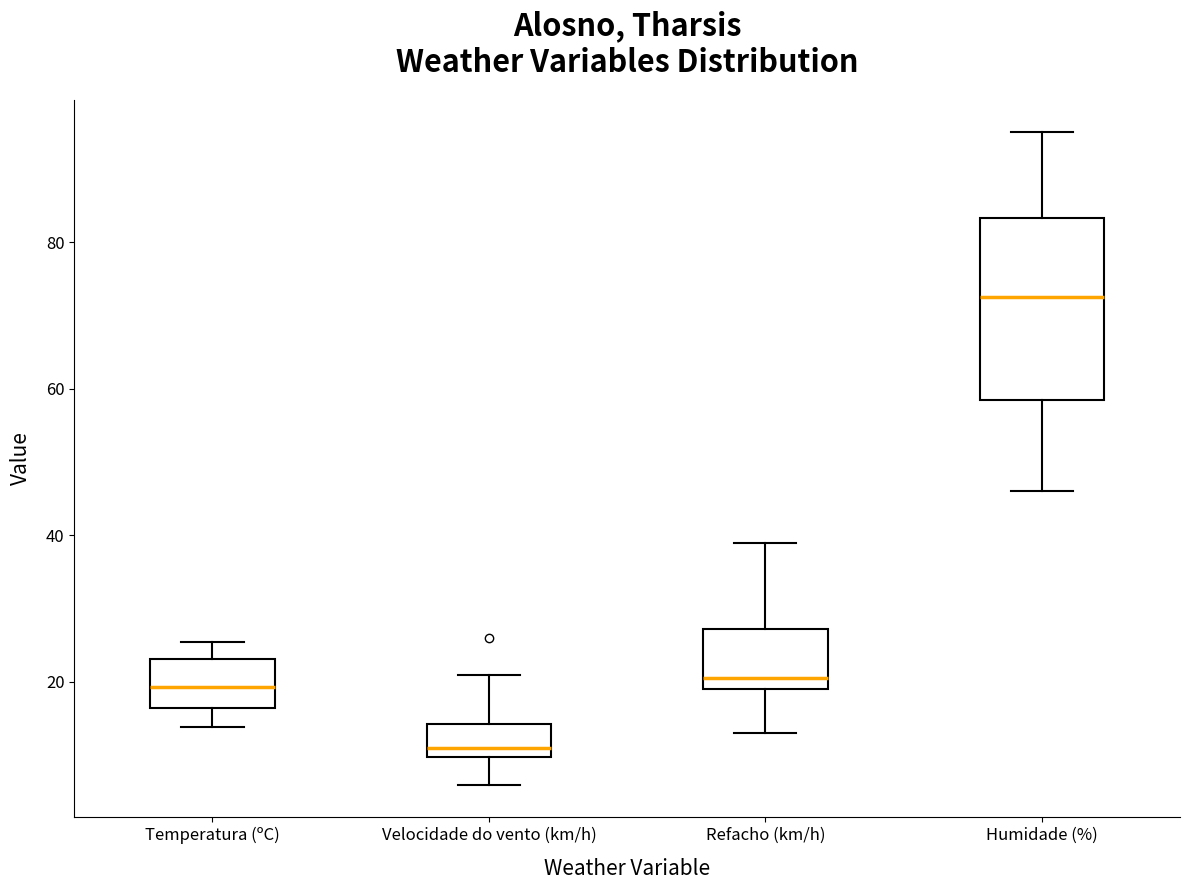

Reading left to right, transcribe this box plot: for each box, give where its median line is, the range the box spans, and where its two whiskers end, as read against the y-axis. The values are not printed on the chart, so give them approximately, as read against the axis.

Temperatura (ºC): median 20, box 16 to 24, whiskers 14 to 26
Velocidade do vento (km/h): median 12, box 10 to 14, whiskers 6 to 22
Refacho (km/h): median 20 (just above the box's lower edge), box 20 to 28, whiskers 14 to 40
Humidade (%): median 72, box 58 to 84, whiskers 46 to 96